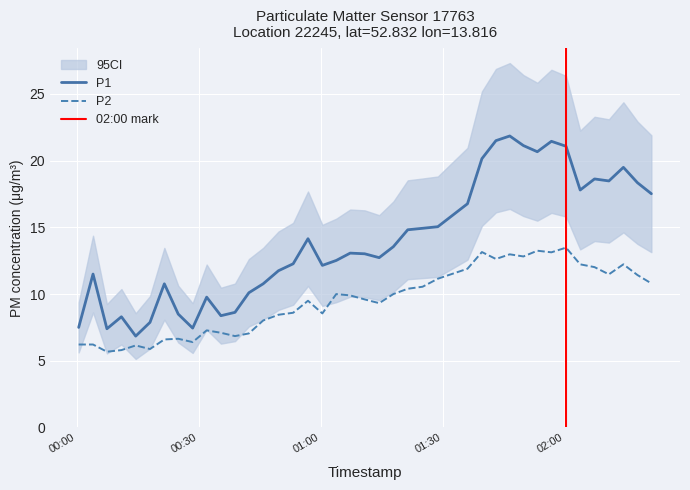

True or false: P2 and P1 cross at least once.

False